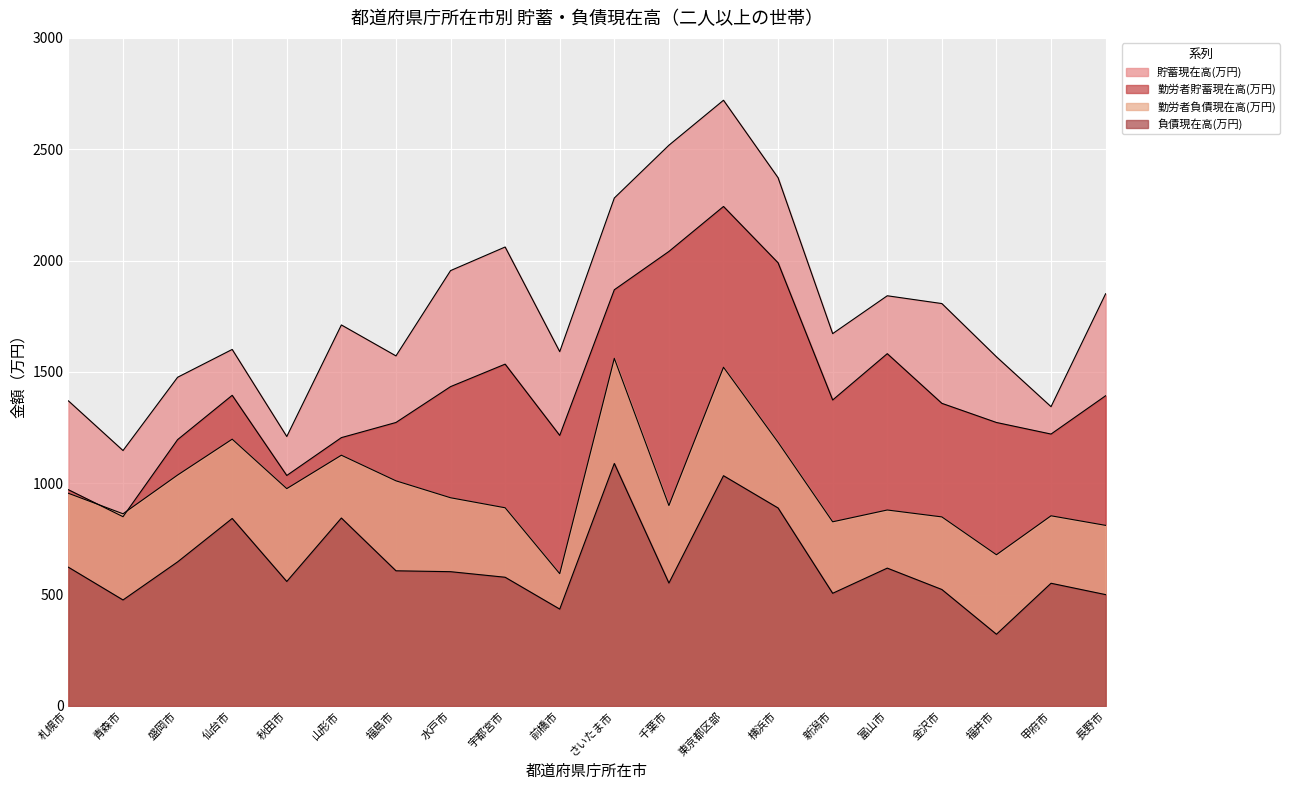

What is the value of the 負債現在高(万円) point at the 17th from the left?

523